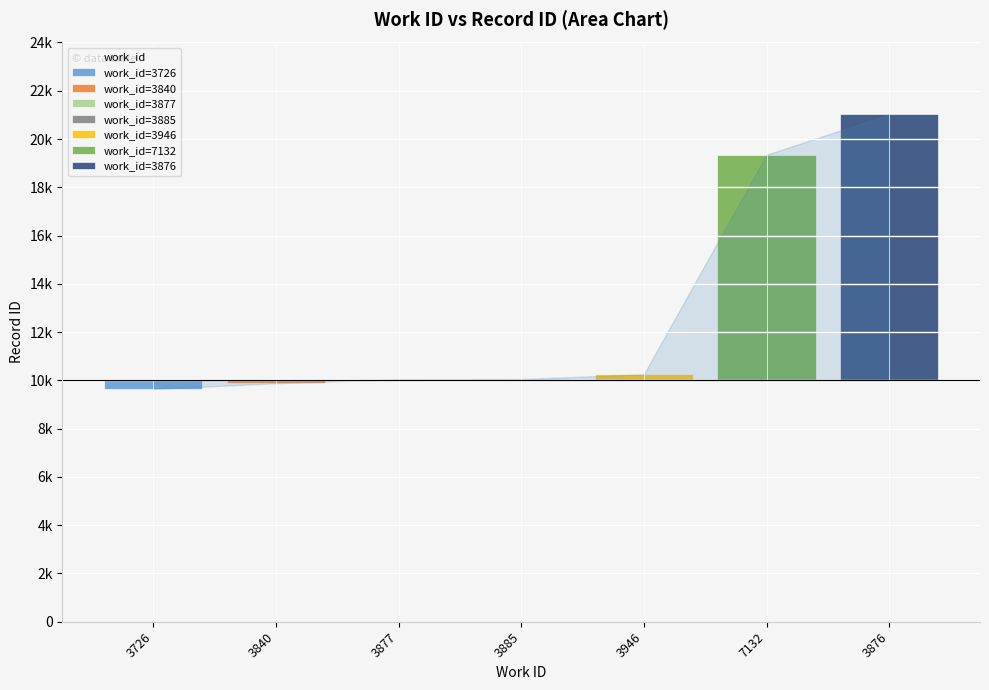

True or false: the data shows 16320 at 3946.

False